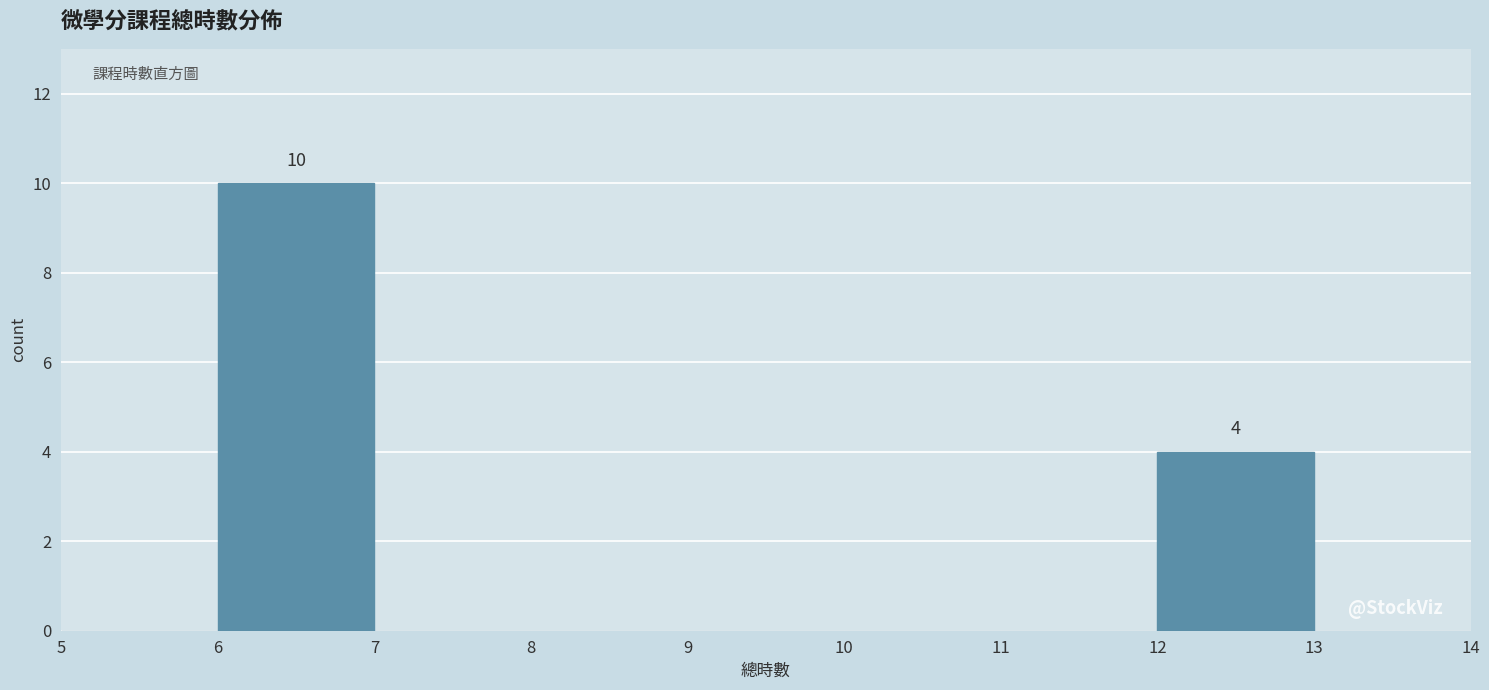

Over which range of the x-axis is the bar tallest?

6 to 7